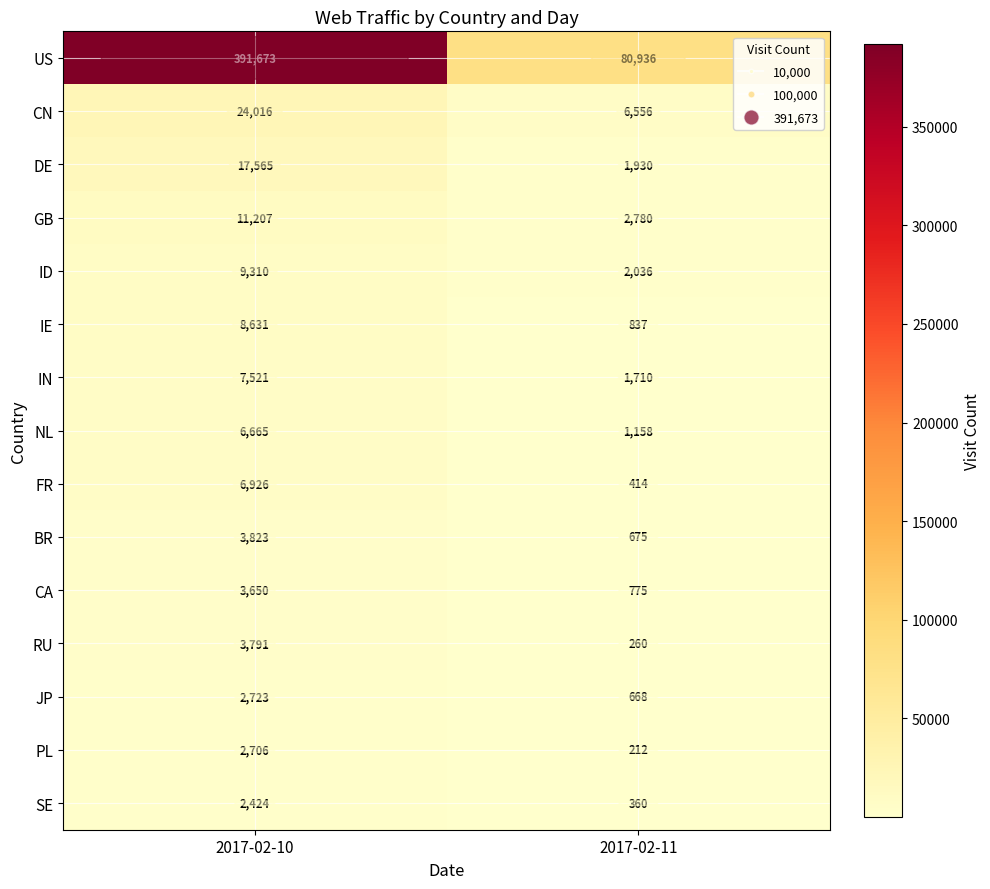

Which series changed the most between 2017-02-10 and 2017-02-11?

US